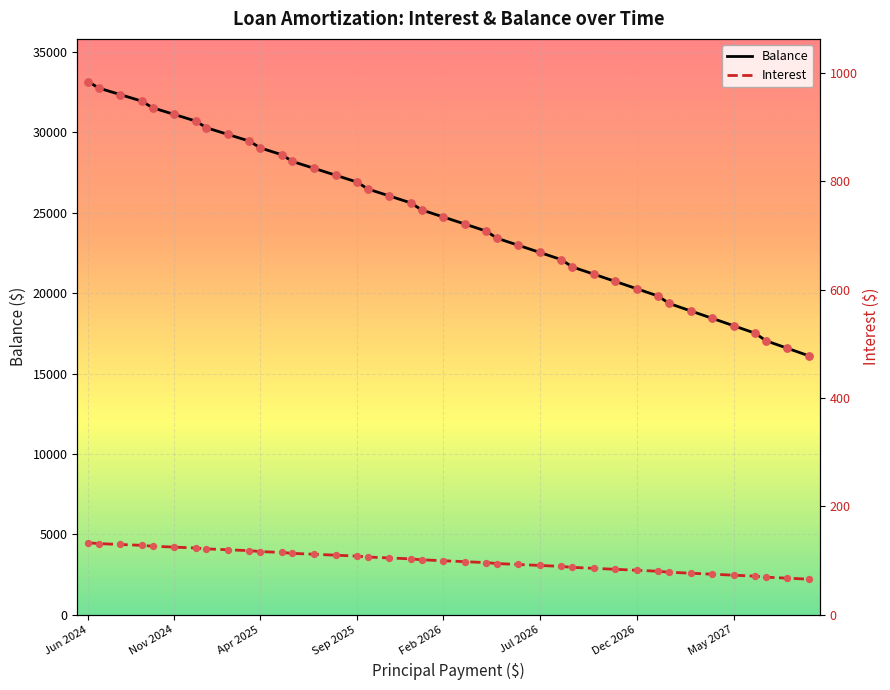

At how many categories does at least one series exceed 28393?

12